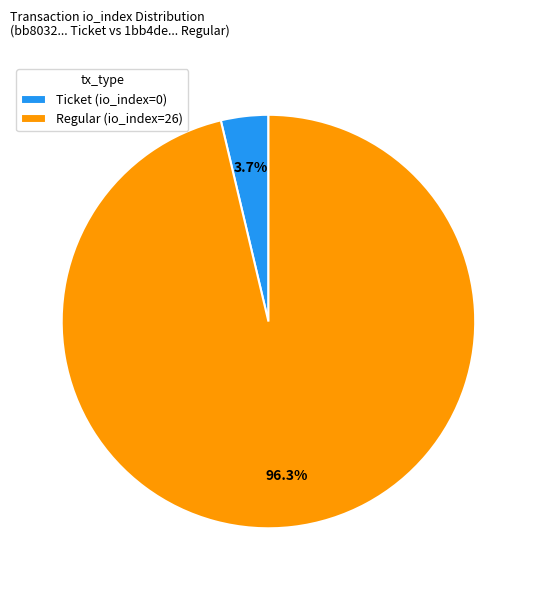

Between Regular (io_index=26) and Ticket (io_index=0), which is larger?

Regular (io_index=26)